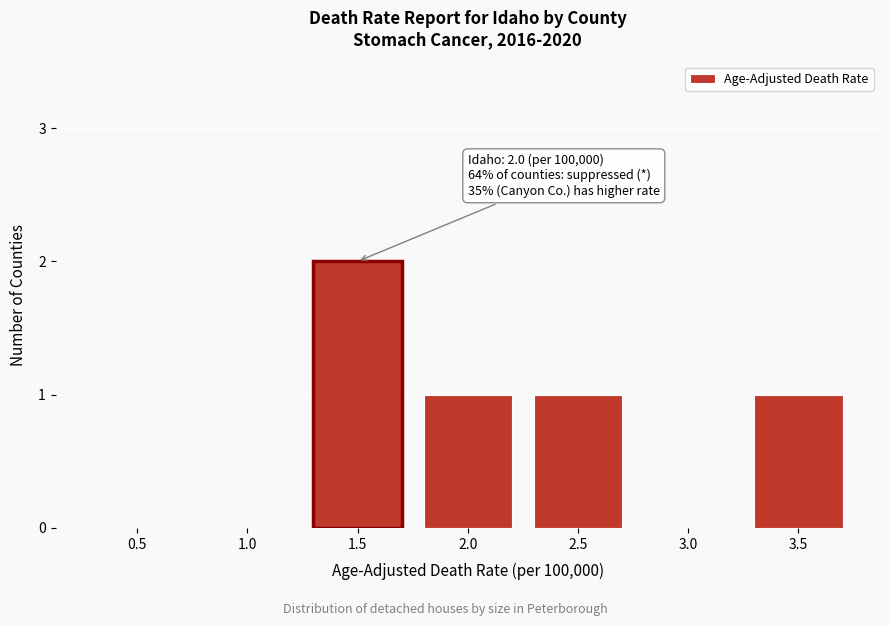

Reading left to right, what are all the values shown in this chart?

0.5=0	1.0=0	1.5=2	2.0=1	2.5=1	3.0=0	3.5=1